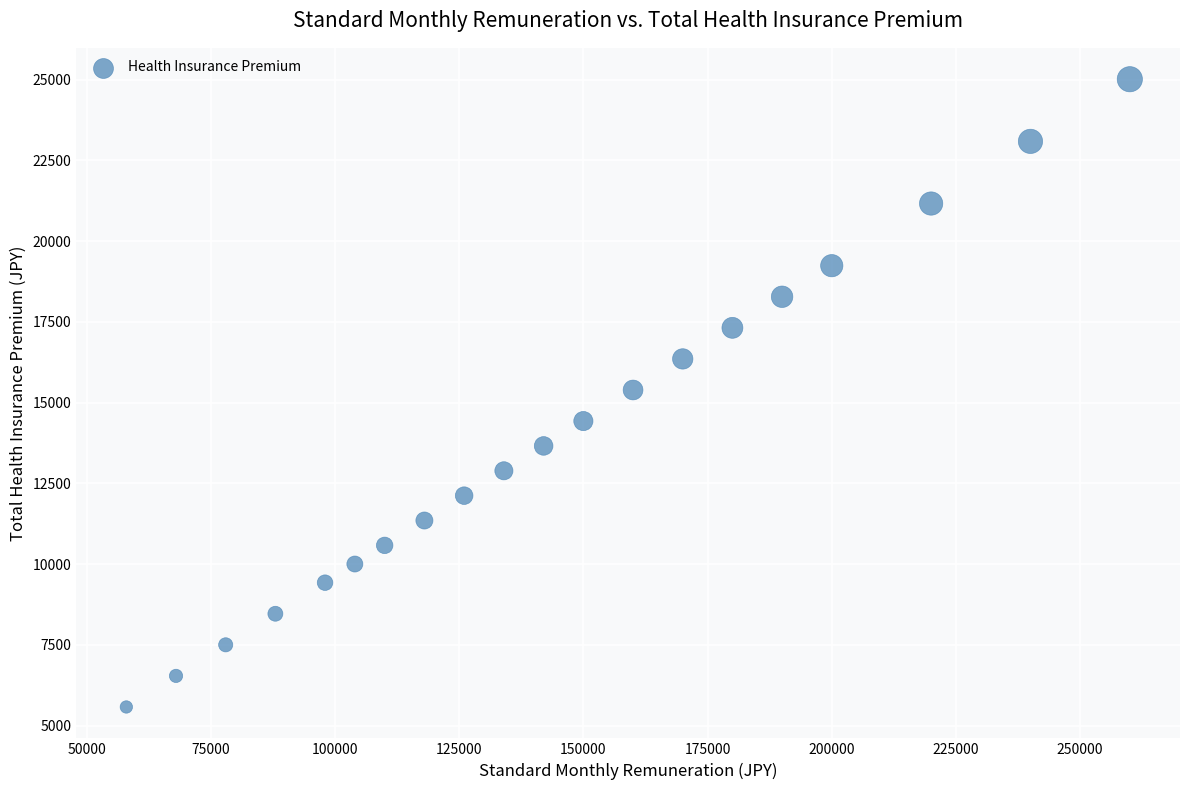

What is the range of X values (max minus min)?

202000.0